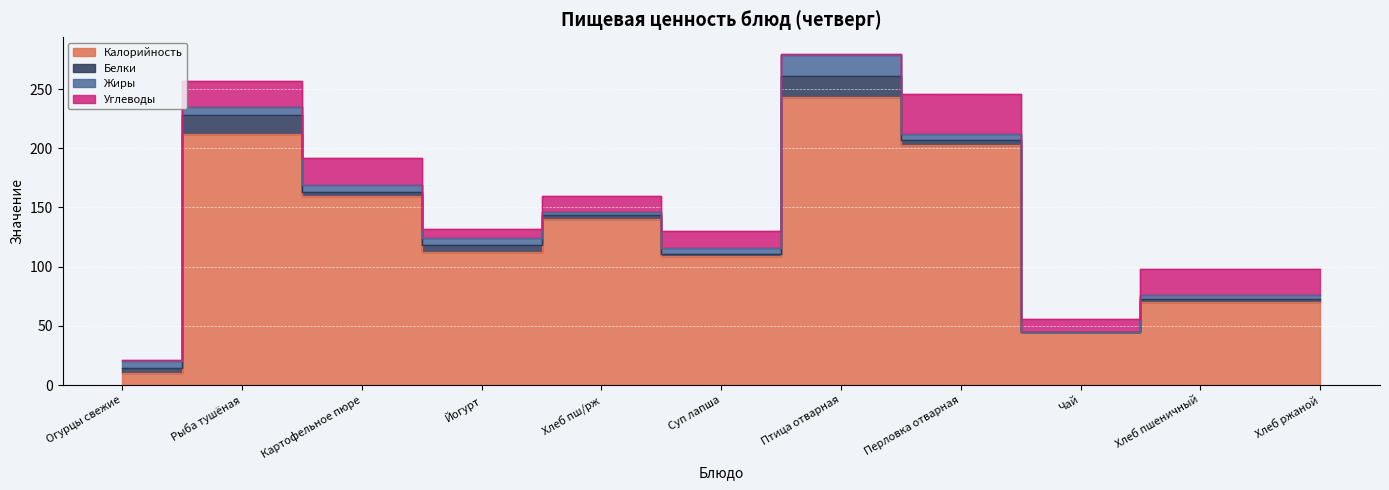

Which series has the largest range (max minus min)?

Калорийность